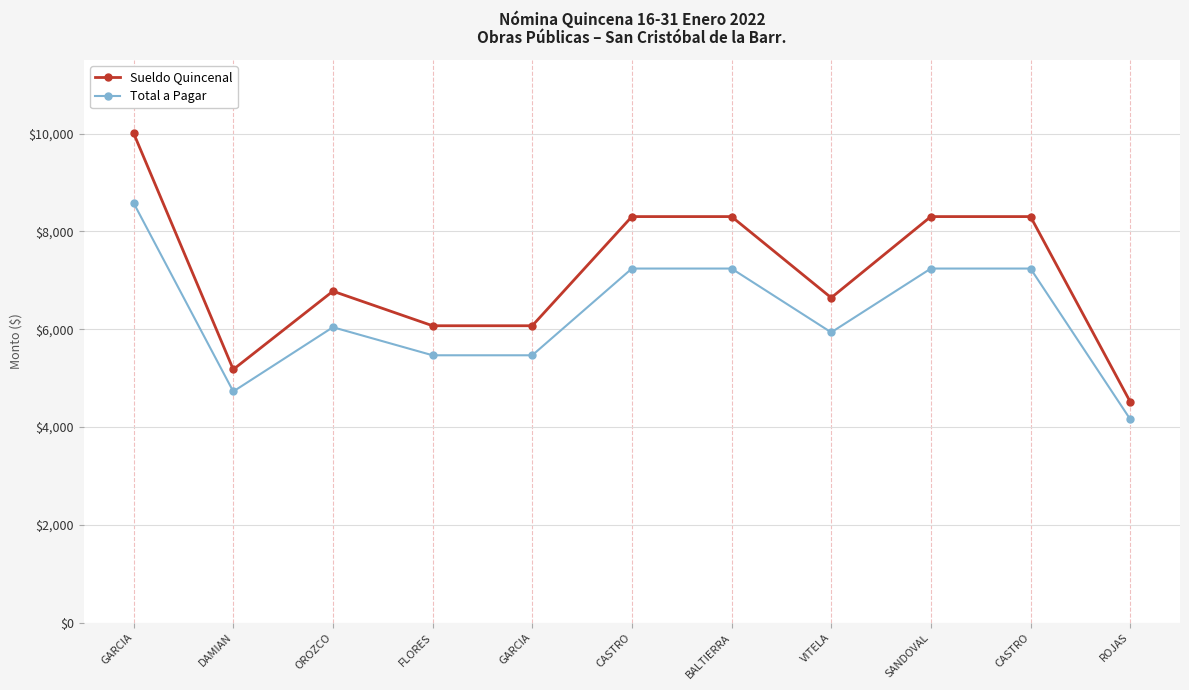

Which series has the largest total across all categories?

Sueldo Quincenal